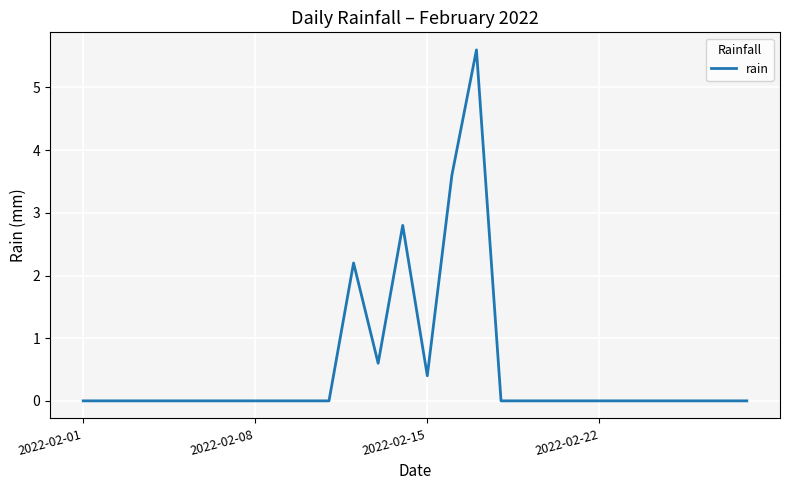

What is the difference between the maximum and minimum values?

5.6